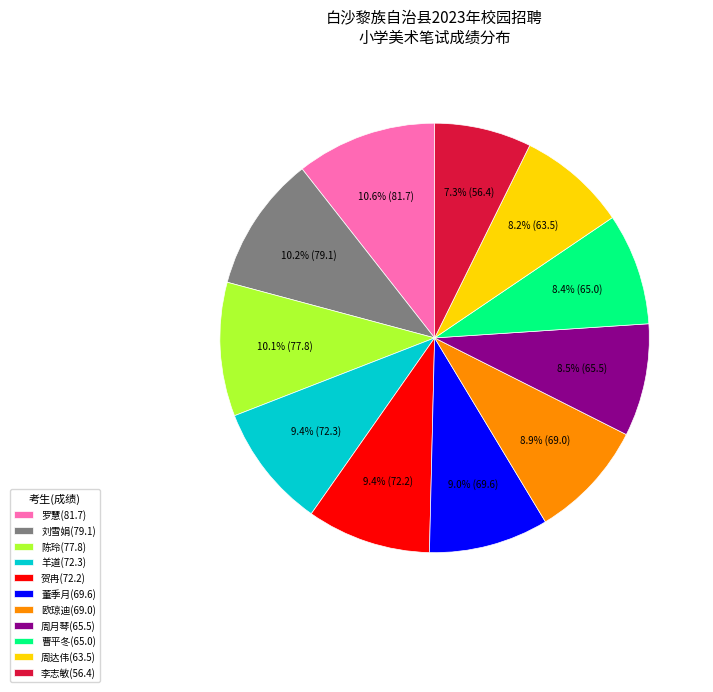

The 董季月(69.6) slice represents 17% of the pie. True or false?

False